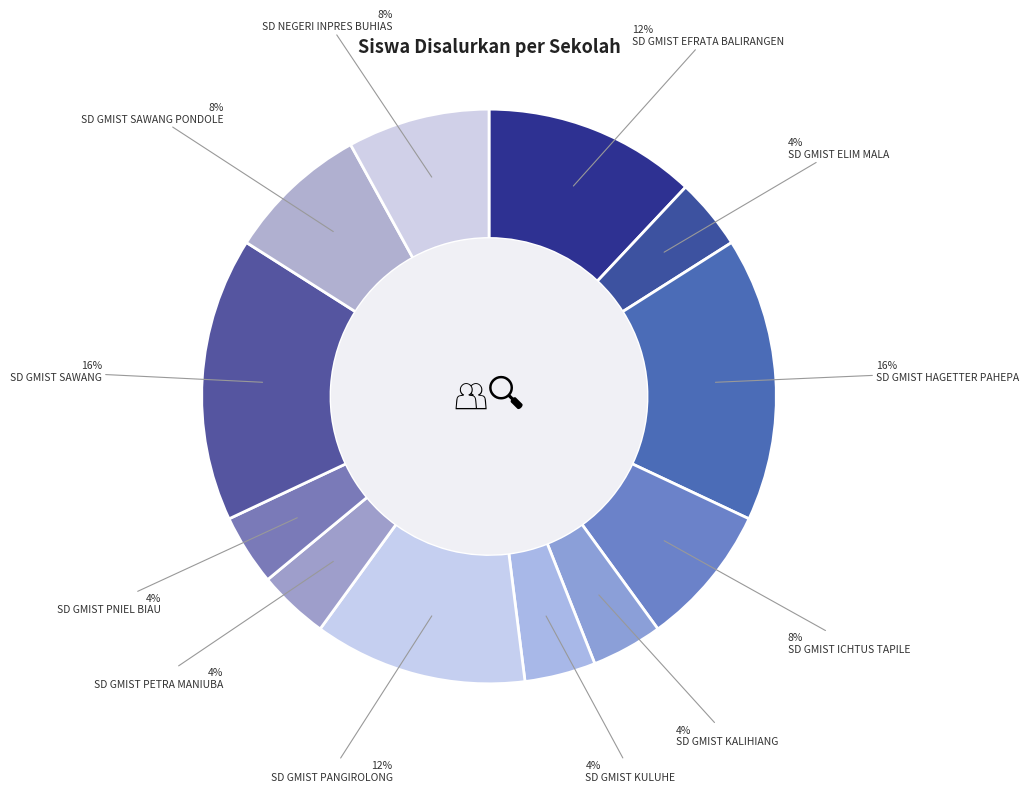

Approximately how many times larger is the value at SD GMIST SAWANG compared to SD NEGERI INPRES BUHIAS?

2.0